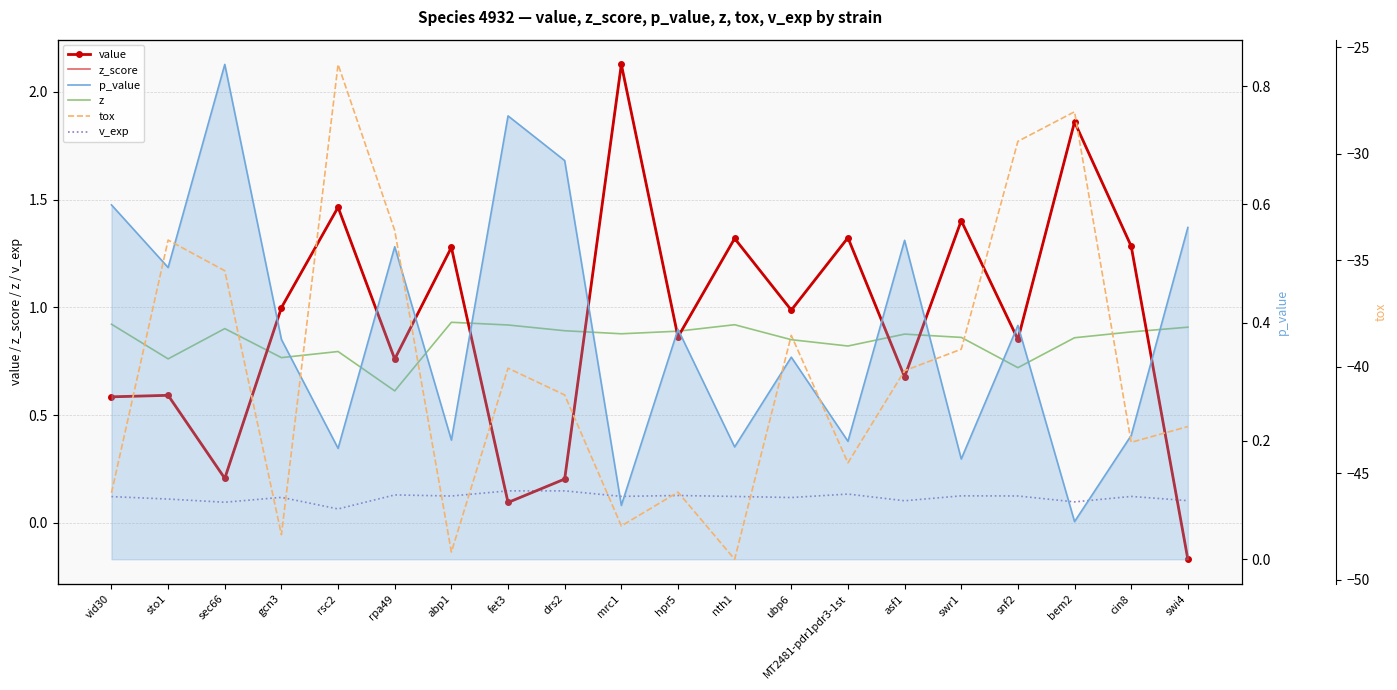

After their last crossing, which series has the higher values: z or z_score?

z